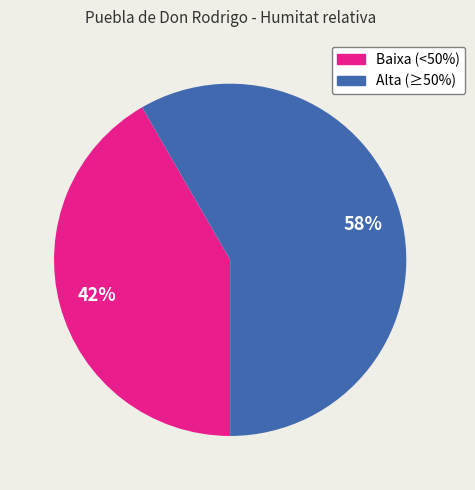

To the nearest percent, what is the average slice percentage?

50%